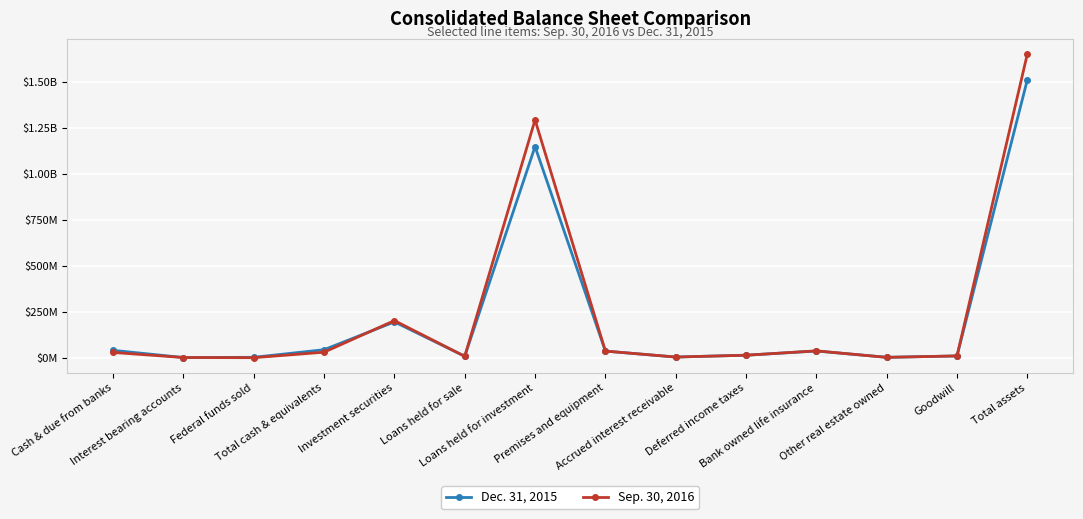

Reading right to left, list all the values displayed in this chart.

Dec. 31, 2015: 1510088889	9786357	2472044	36606105	13820679	3814546	36174978	1147034715	8112488	194705675	43700692	2326045	1135263	40239384
Sep. 30, 2016: 1650105142	9786357	1934720	37321217	13600152	3686161	36153064	1292431559	7578285	201830885	30157862	301262	1159687	28696913